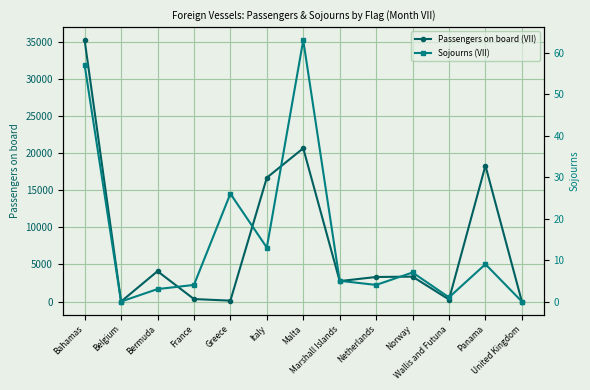

Reading right to left, extract all data points from this chart.

Passengers on board (VII): 0	18345	273	3359	3313	2758	20687	16713	117	336	4091	0	35272
Sojourns (VII): 0	9	1	7	4	5	63	13	26	4	3	0	57